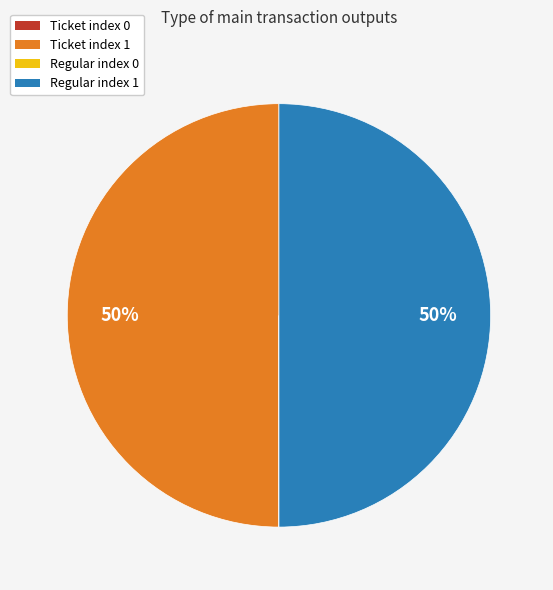

To the nearest percent, what is the average slice percentage?

25%